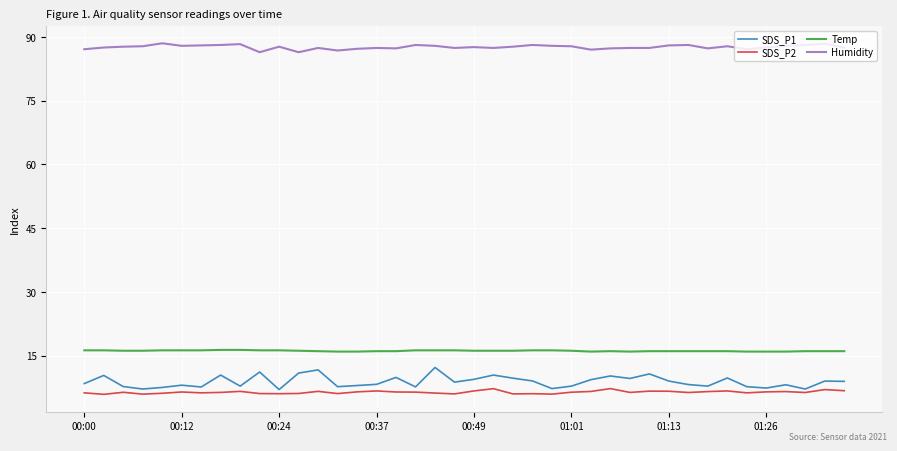

Which series has the largest total across all categories?

Humidity